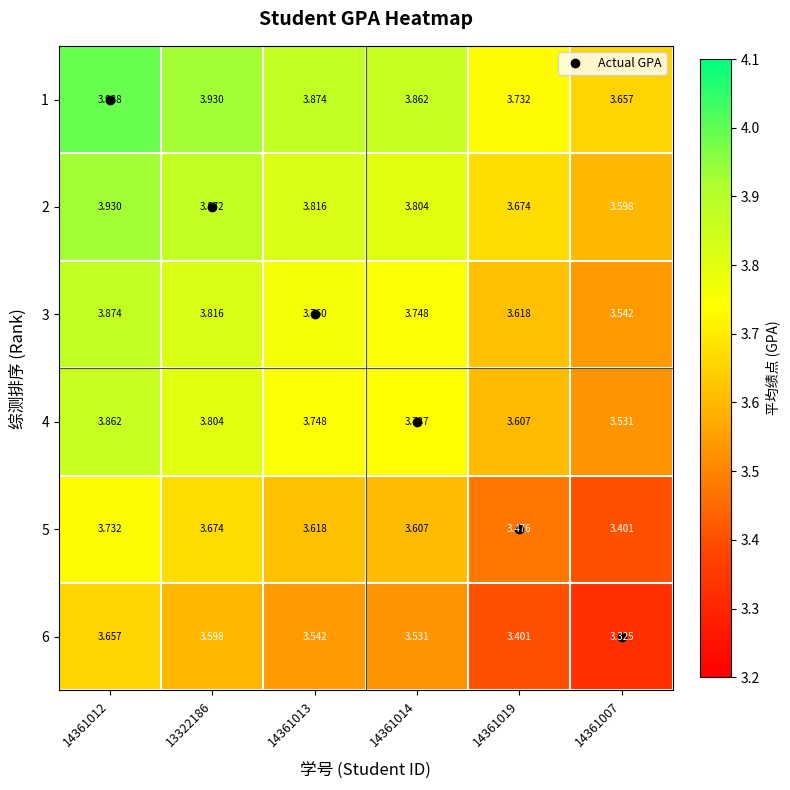

Is the value of 6 at 14361012 greater than the value of 2 at 14361019?

No